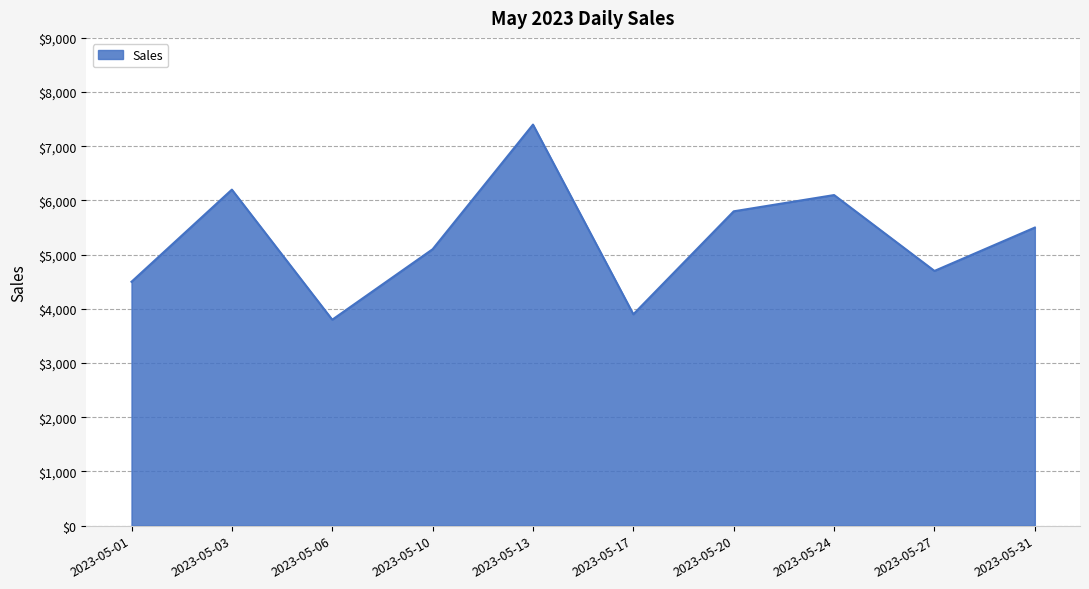

Which label corresponds to the largest value in the chart?

2023-05-13